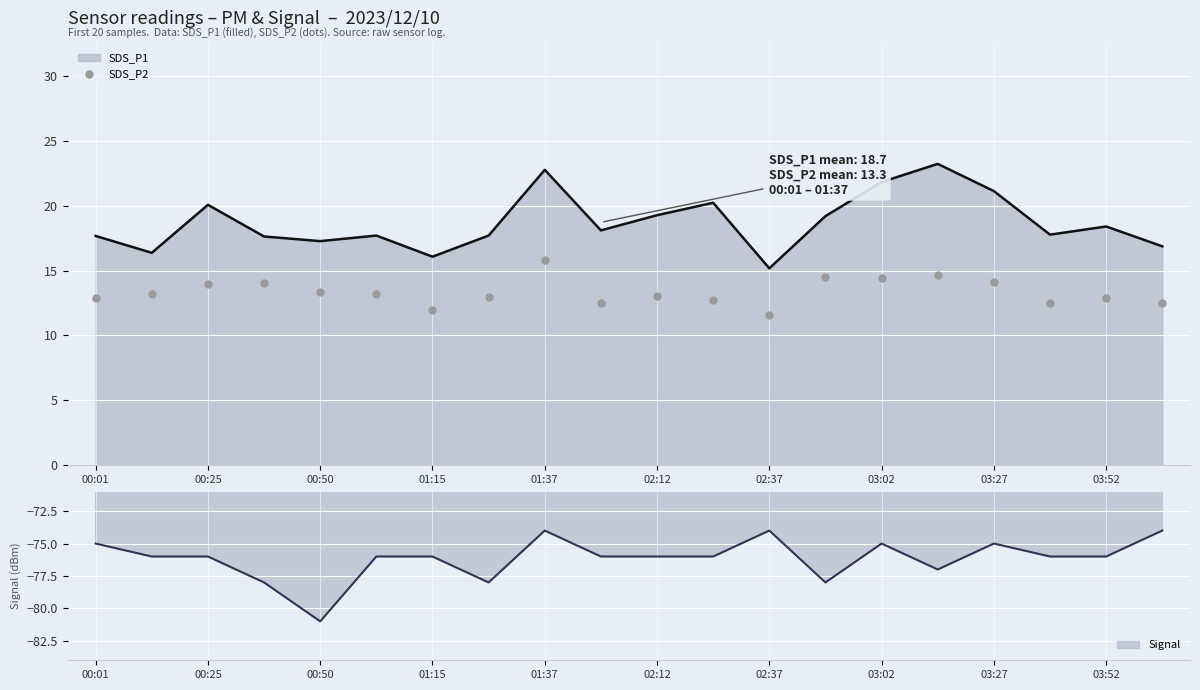

The SDS_P1 series shows 19.3 at 02:12. True or false?

True